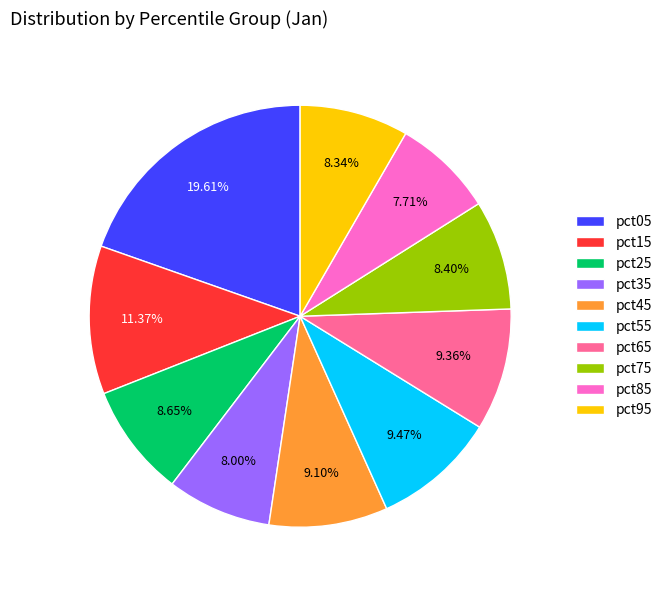

What percentage is the pct75 slice, to the nearest percent?

8%